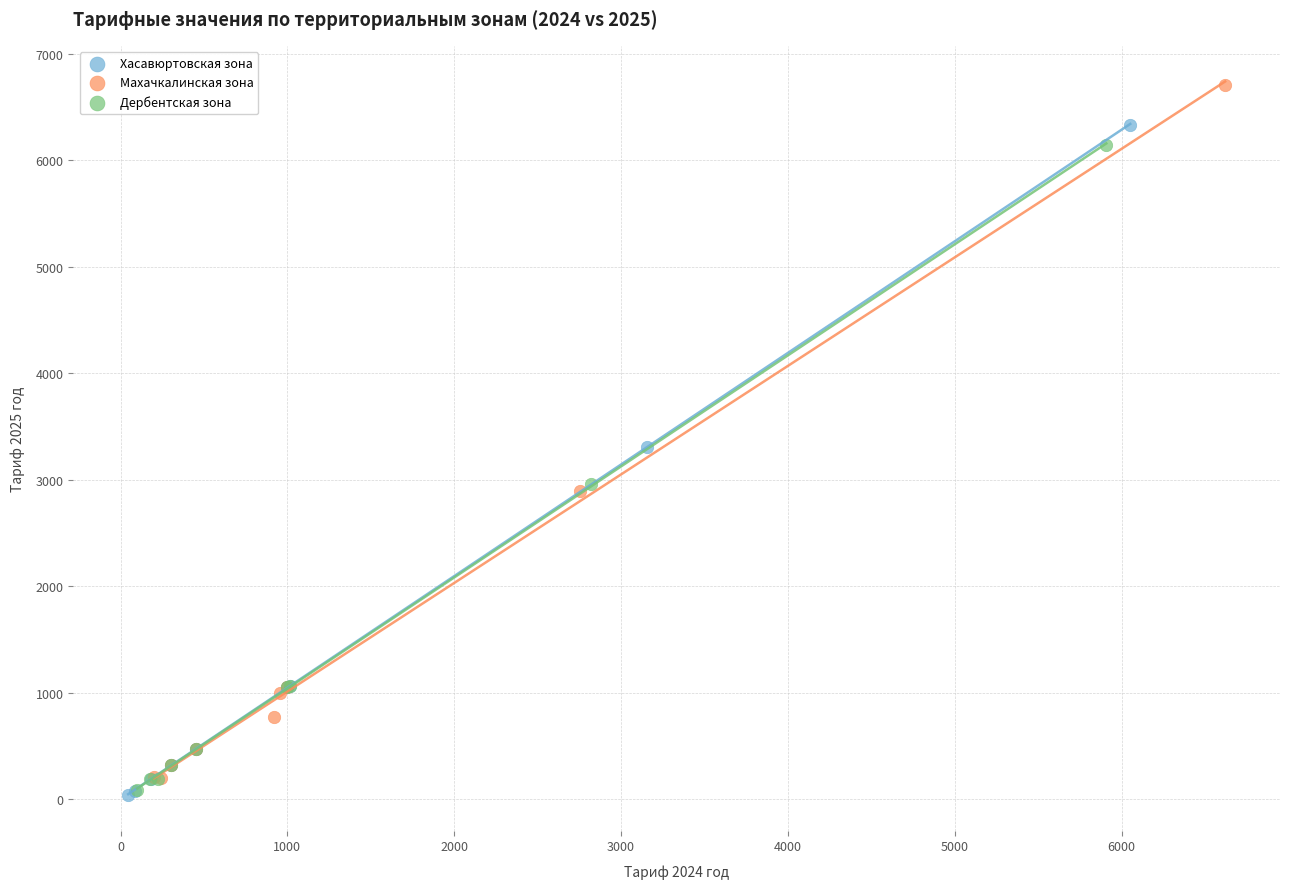

Which series has the largest Y range (max minus min)?

Махачкалинская зона